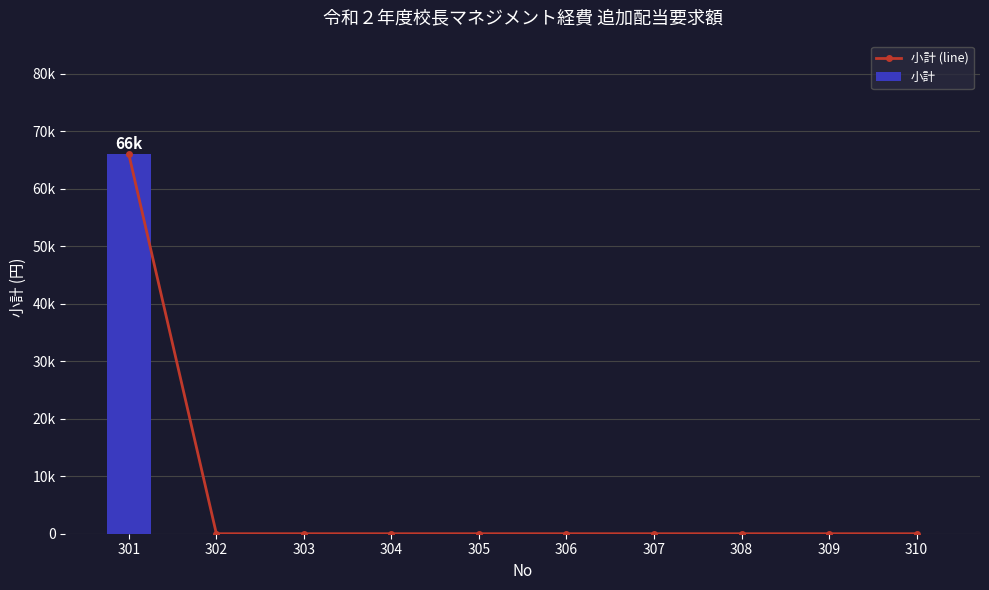

The value of 小計 (line) at 307 is 0. True or false?

True